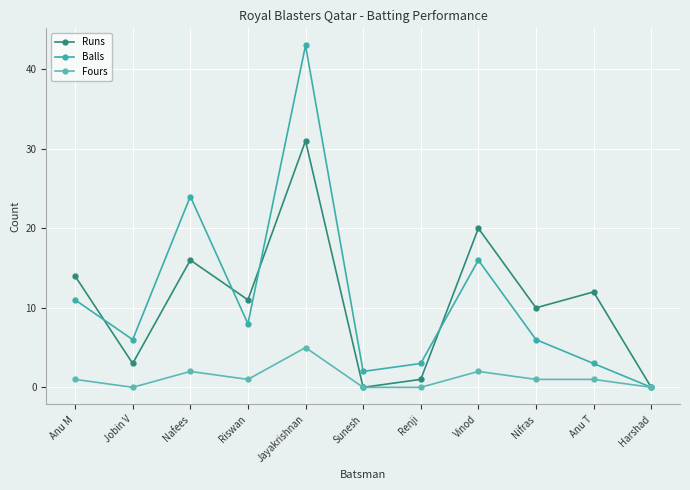

What is the total value across all series at Riswan?

20